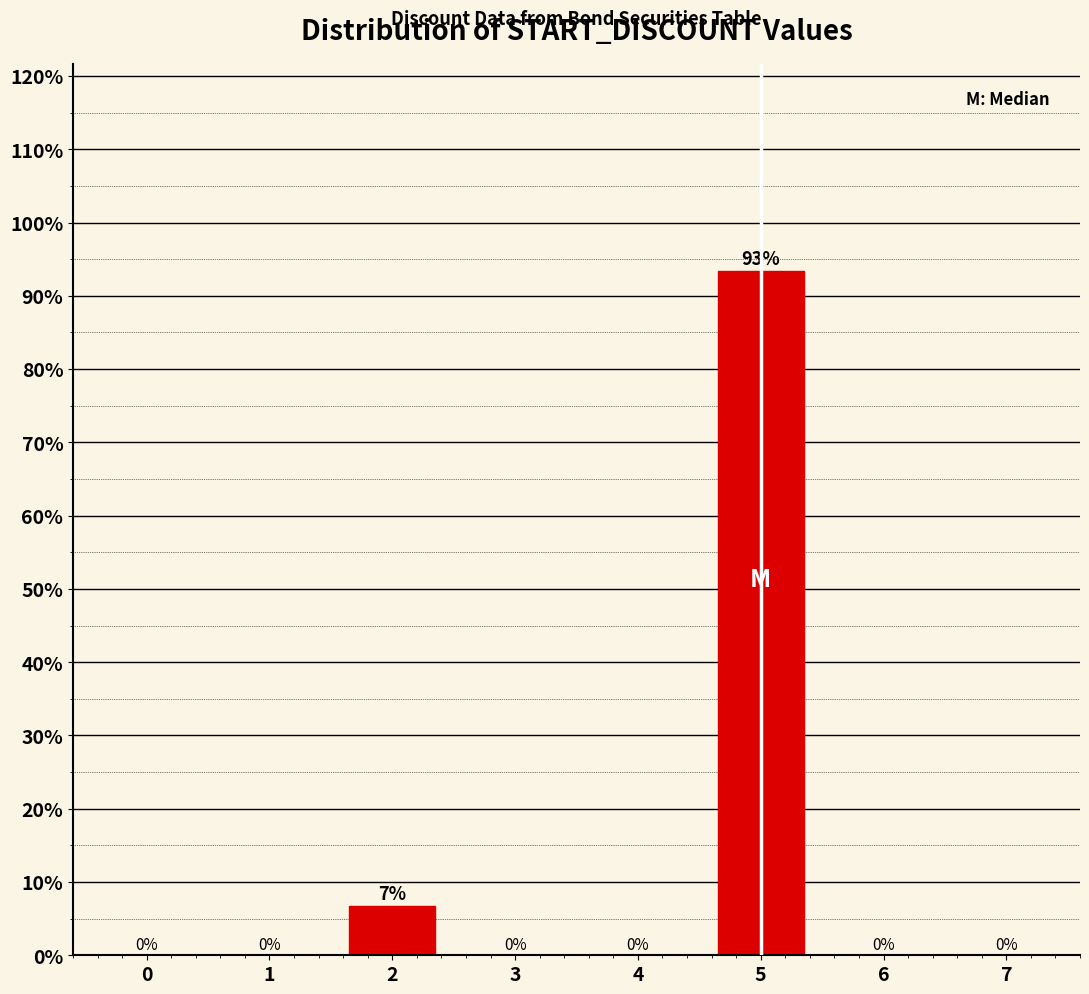

True or false: the data shows -33.7 at 7.

False